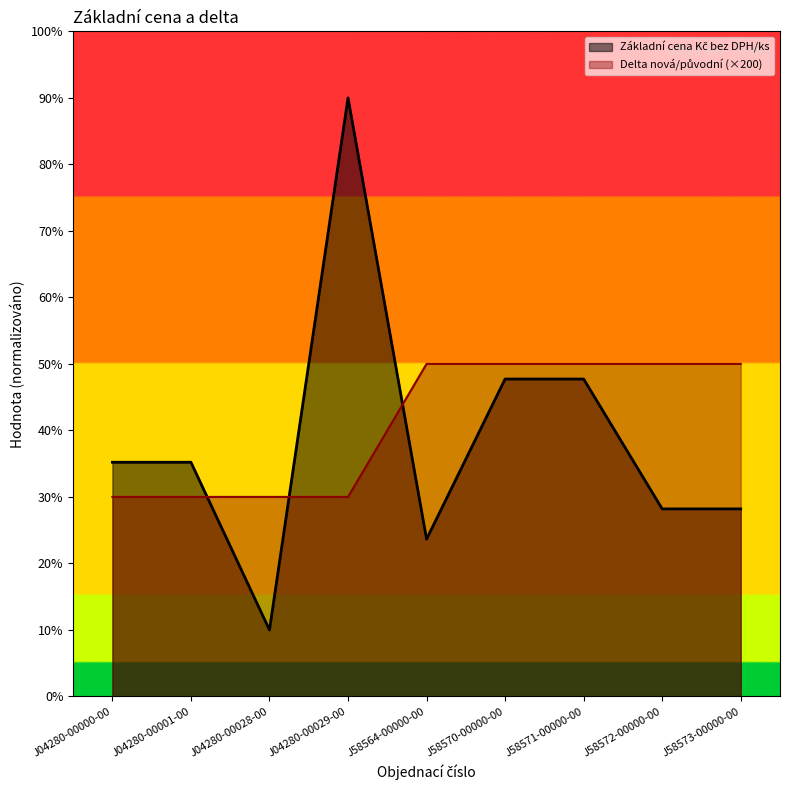

At which label is Delta nová/původní closest to 40?

J04280-00000-00